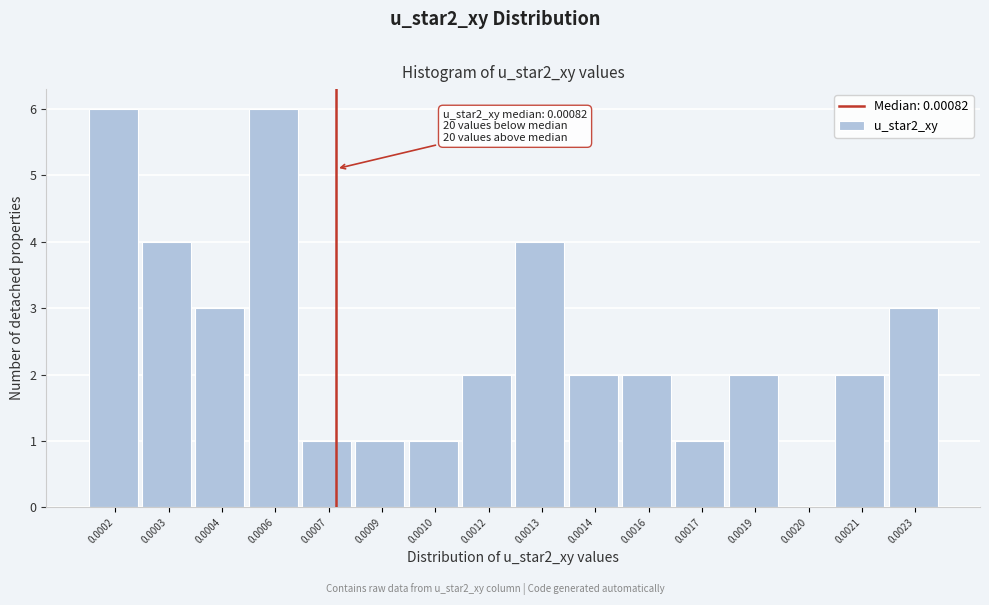

Reading left to right, what are all the values shown in this chart?

0.0002=6	0.0003=4	0.0004=3	0.0006=6	0.0007=1	0.0009=1	0.0010=1	0.0012=2	0.0013=4	0.0014=2	0.0016=2	0.0017=1	0.0019=2	0.0020=0	0.0021=2	0.0023=3